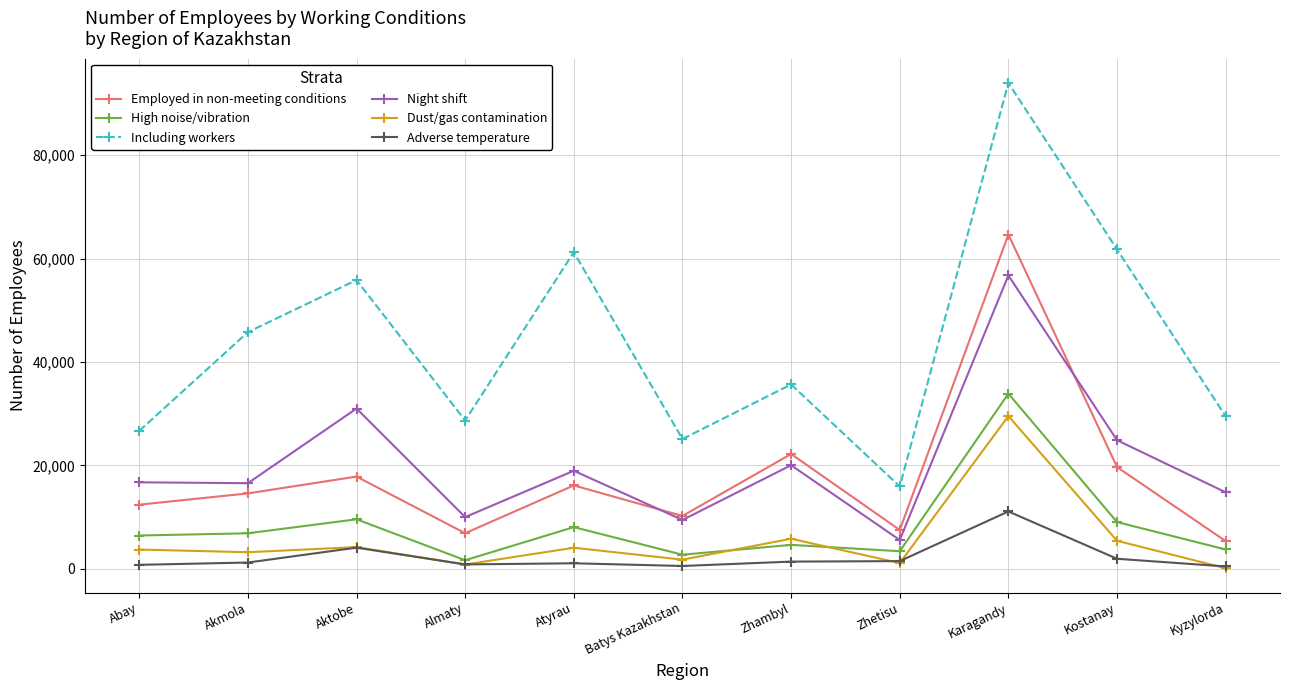

Is the value of Including workers at Abay greater than the value of Adverse temperature at Kostanay?

Yes